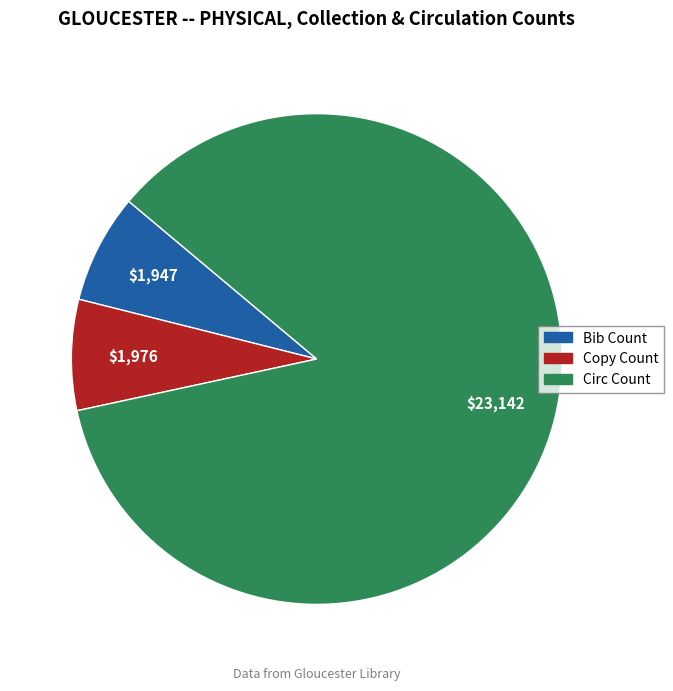

Which category has the biggest portion of the pie?

Circ Count